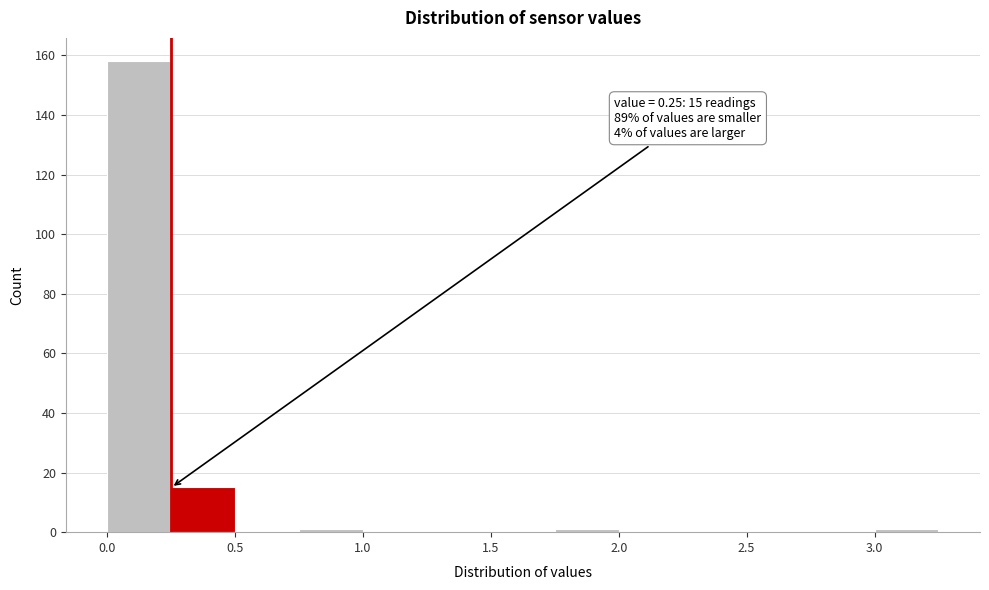

Over which range of the x-axis is the bar tallest?

0.00 to 0.25